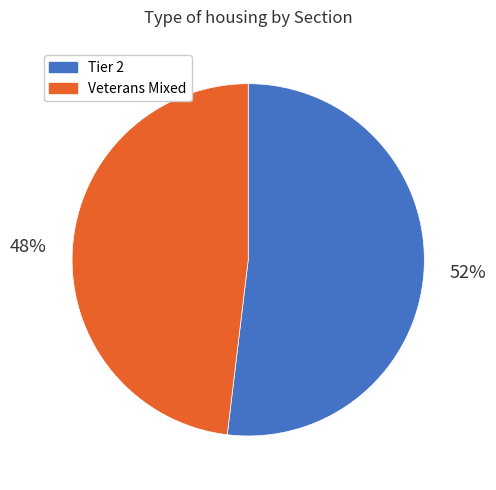

To the nearest percent, what is the difference between the Tier 2 and Veterans Mixed slice percentages?

4%